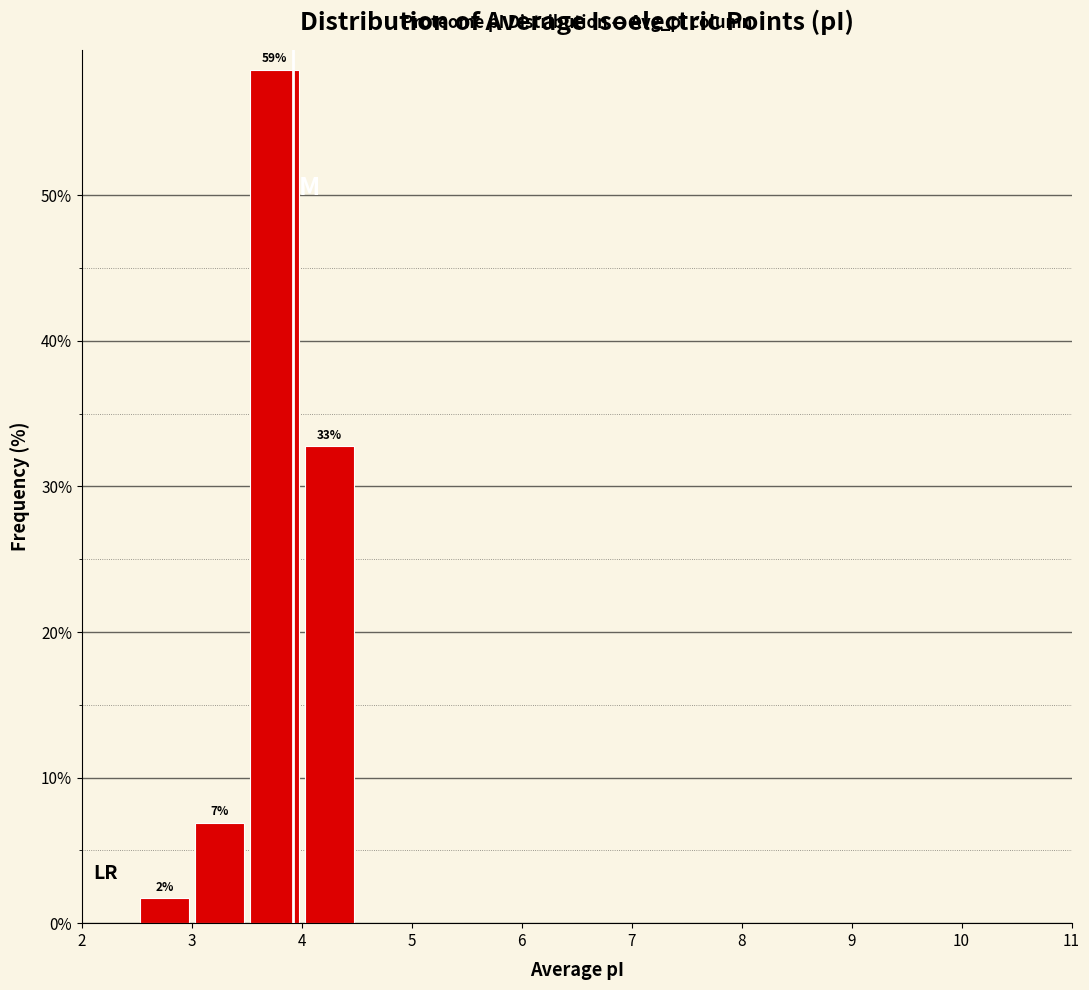

Which range on the x-axis has the tallest bar?

3.5 to 4.0